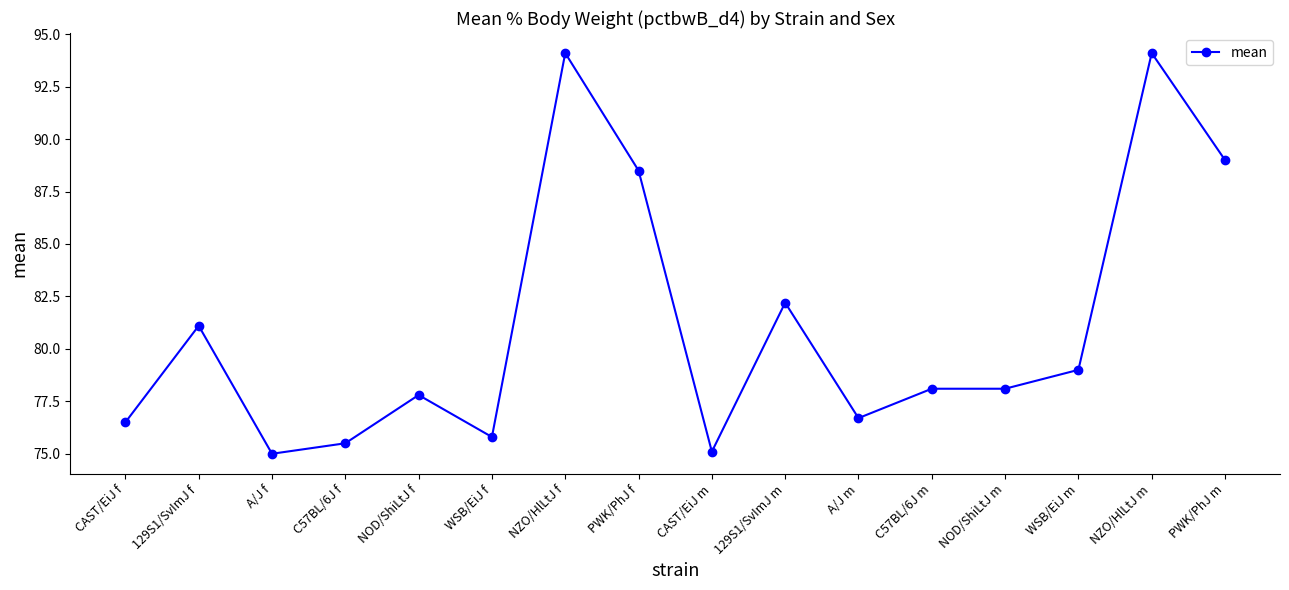

Count the number of categories in the chart.

16